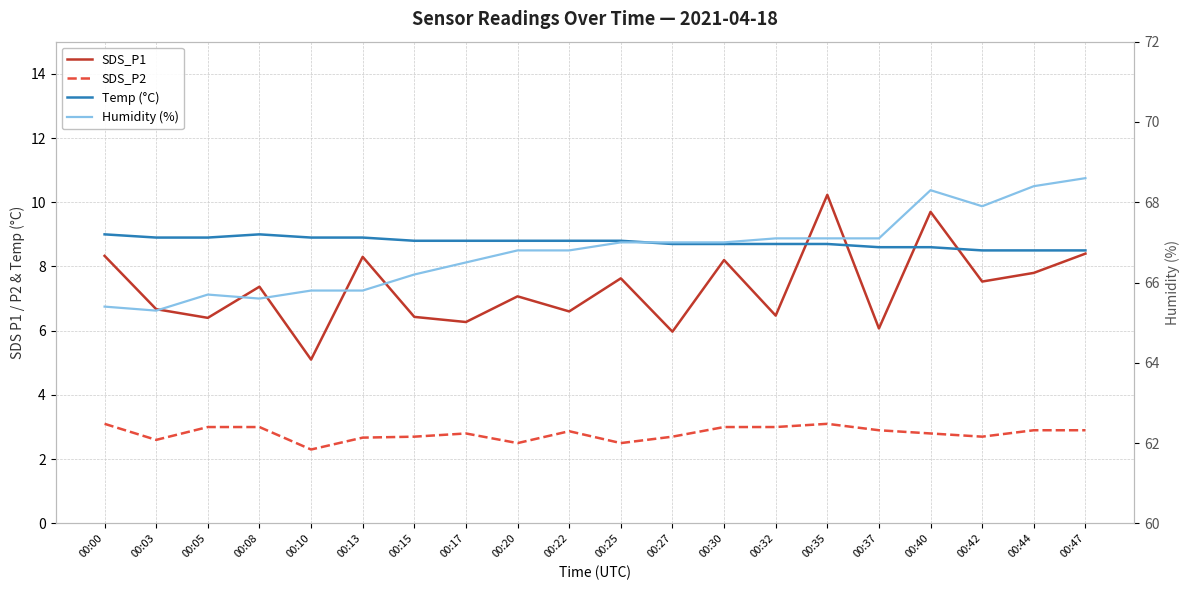

Which series has the largest total across all categories?

Humidity (%)